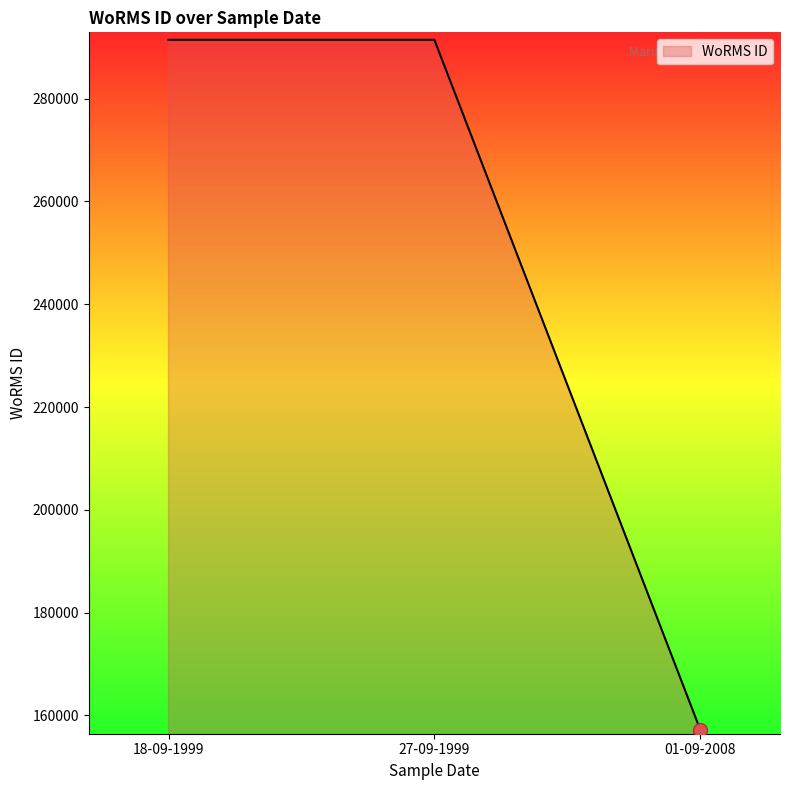

Between 27-09-1999 and 01-09-2008, which is larger?

27-09-1999